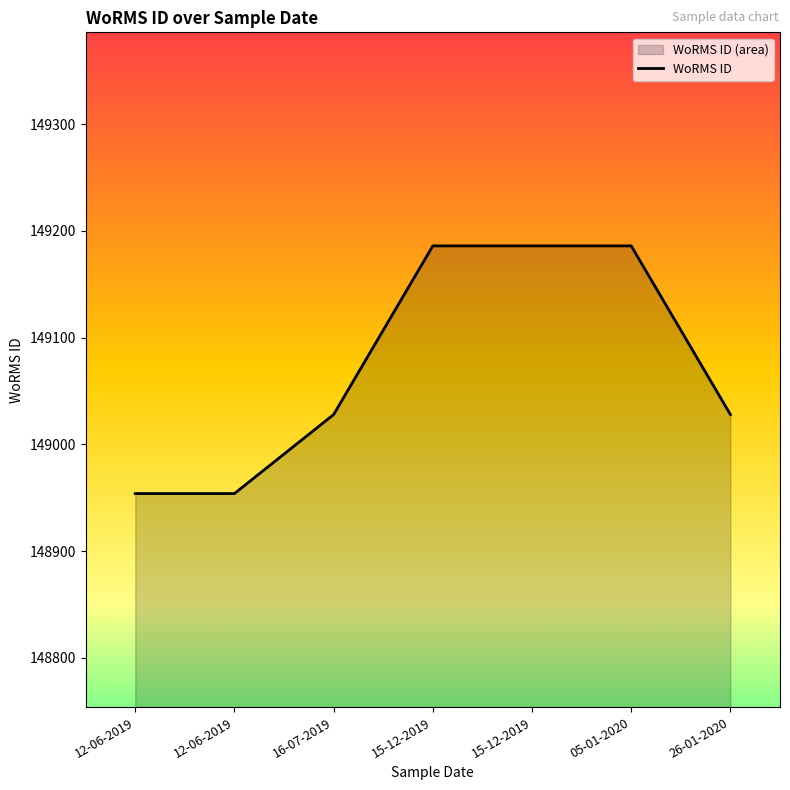

True or false: the data shows 148954 at 12-06-2019.

True